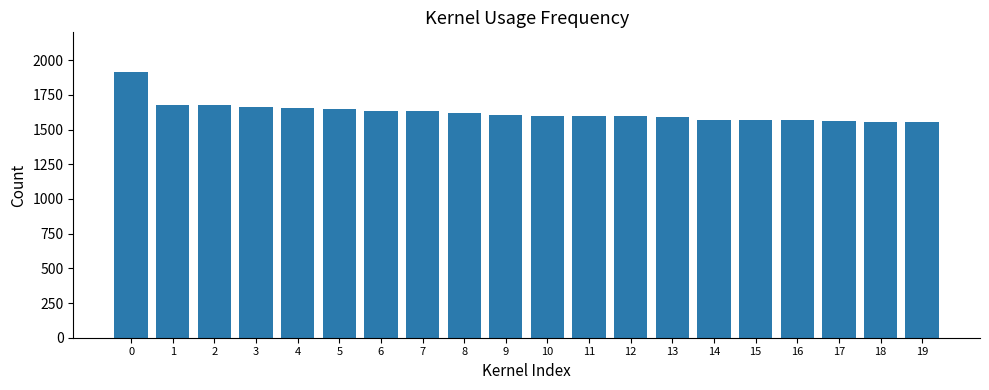

The value at 5 is 2640.5. True or false?

False